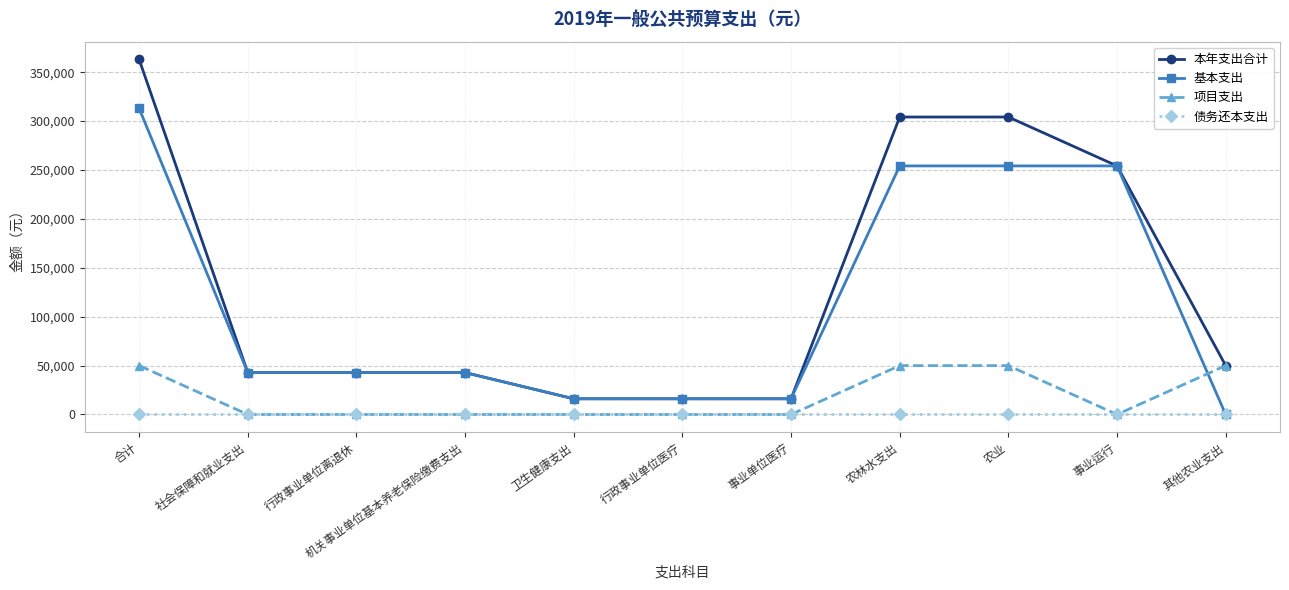

What is the average value of the 项目支出 series?

18182